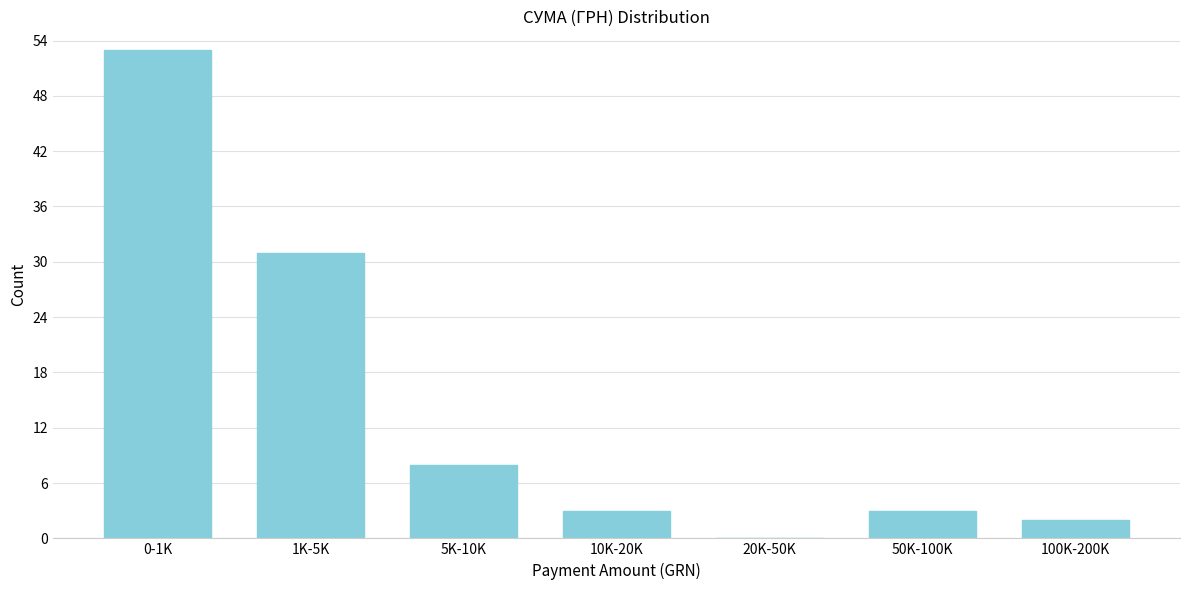

Reading left to right, transcribe all the data shown in this chart.

0-1K=53	1K-5K=31	5K-10K=8	10K-20K=3	20K-50K=0	50K-100K=3	100K-200K=2